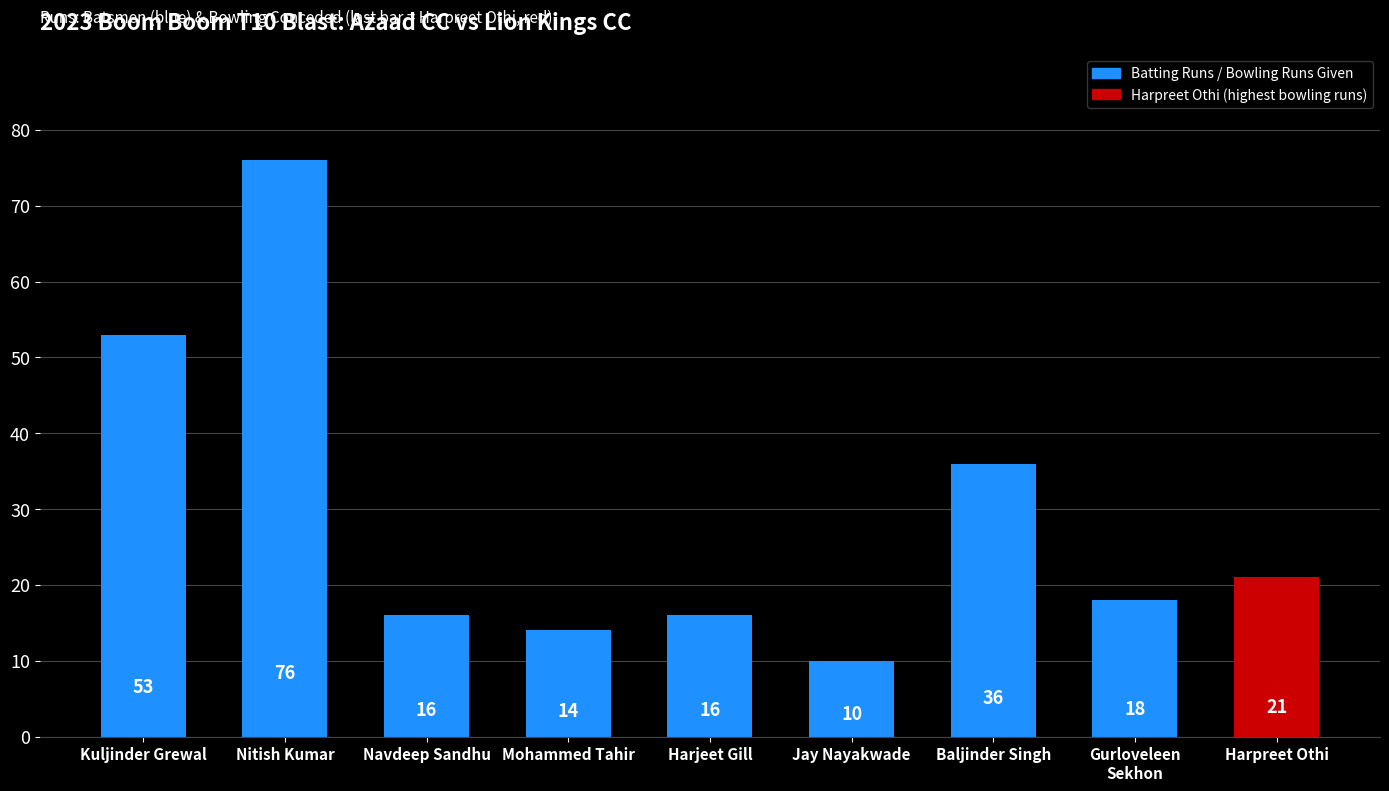

Reading left to right, list all the values displayed in this chart.

Kuljinder Grewal=53	Nitish Kumar=76	Navdeep Sandhu=16	Mohammed Tahir=14	Harjeet Gill=16	Jay Nayakwade=10	Baljinder Singh=36	Gurloveleen
Sekhon=18	Harpreet Othi=21